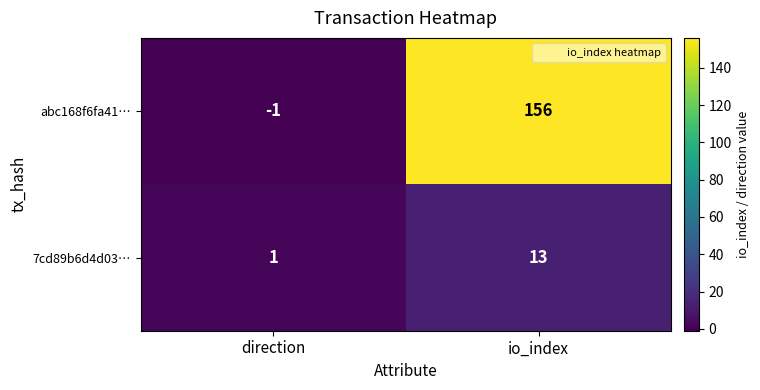

Reading left to right, transcribe all the data shown in this chart.

abc168f6fa41…: -1	156
7cd89b6d4d03…: 1	13